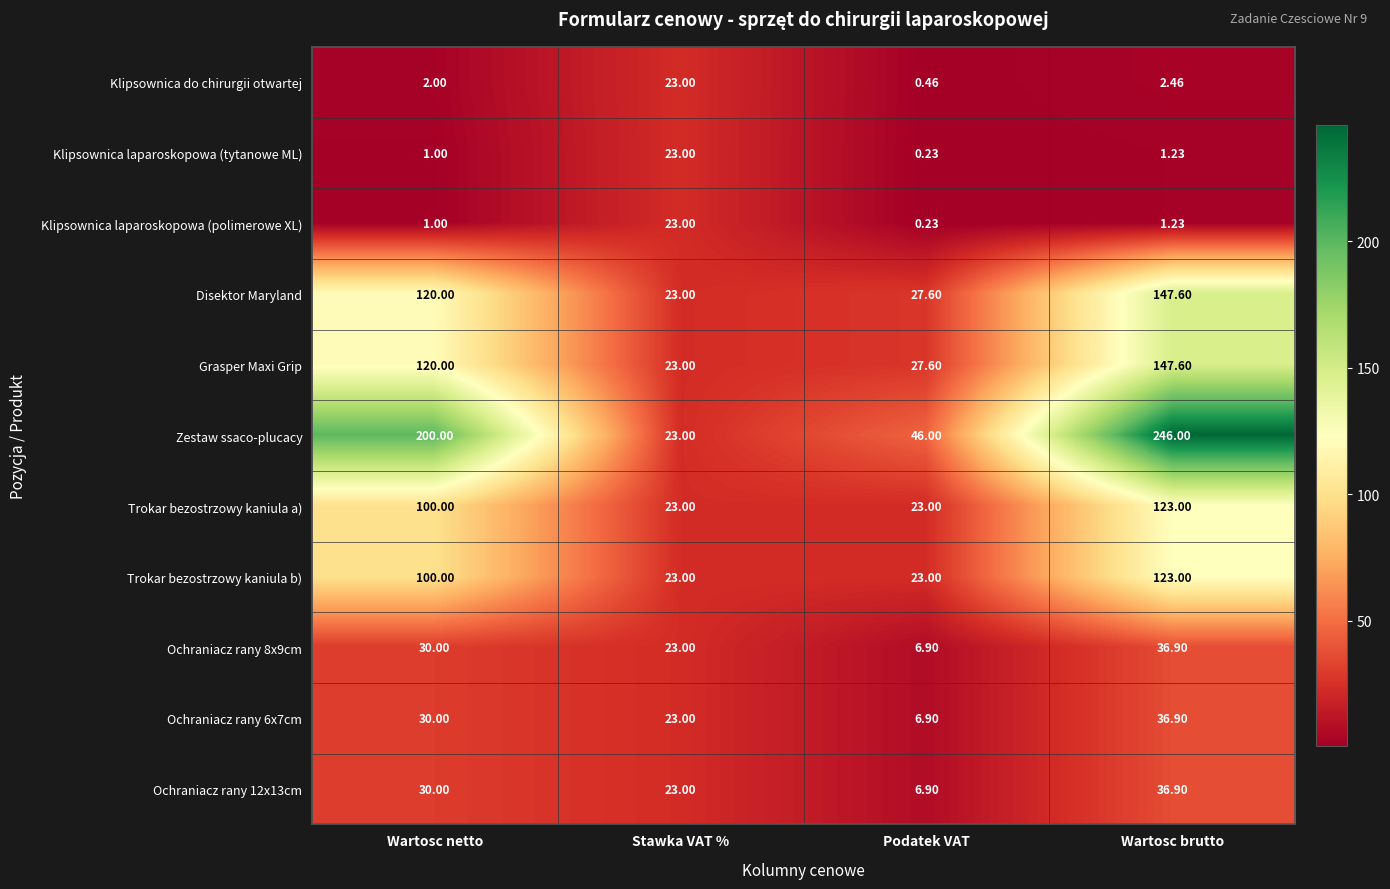

List the labels in order of Ochraniacz rany 8x9cm value, smallest first.

Podatek VAT, Stawka VAT %, Wartosc netto, Wartosc brutto